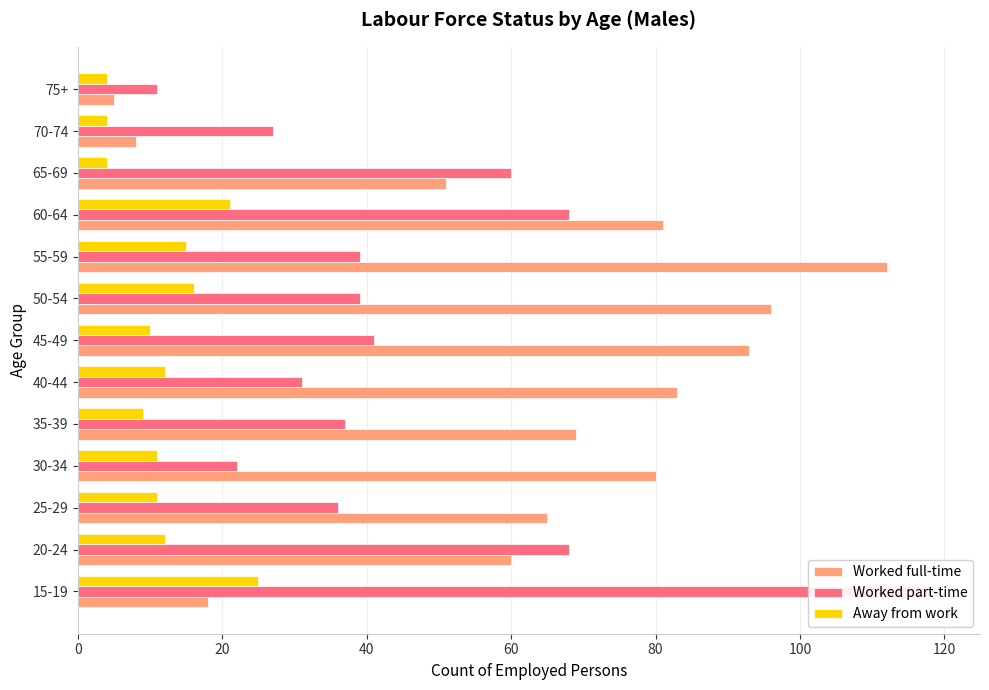

How many bars are there in total?

39